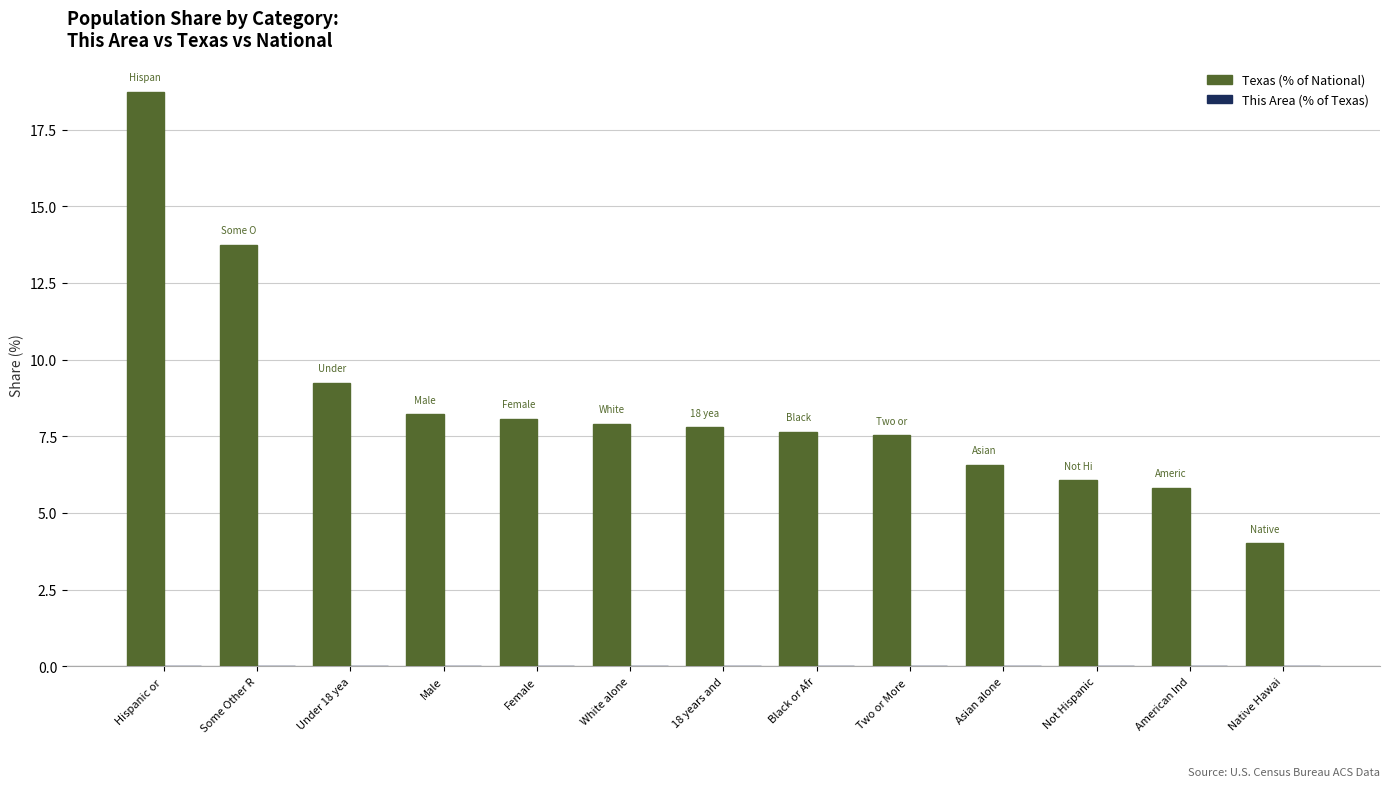

How many categories are shown in the chart?

13